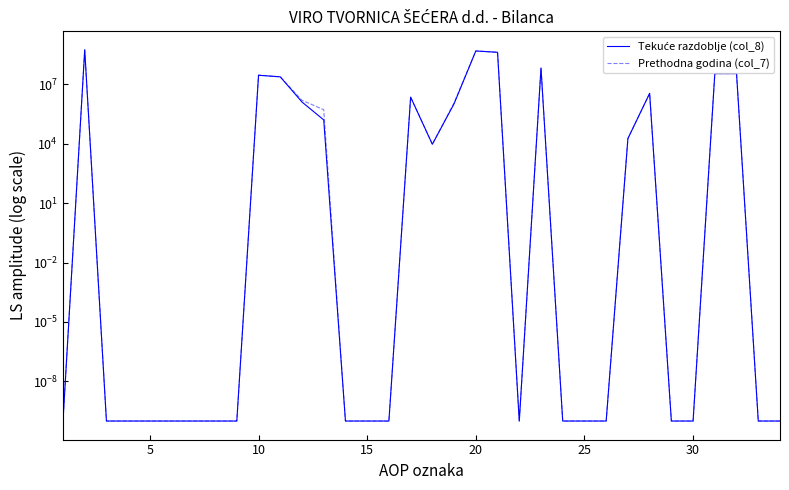

At how many categories does at least one series exceed 372890572?

3